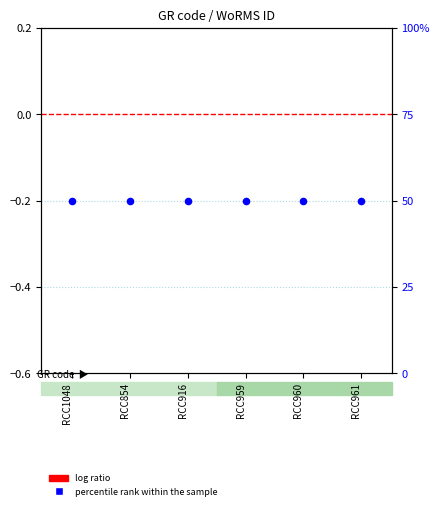

Which series has the largest total across all categories?

percentile rank within the sample